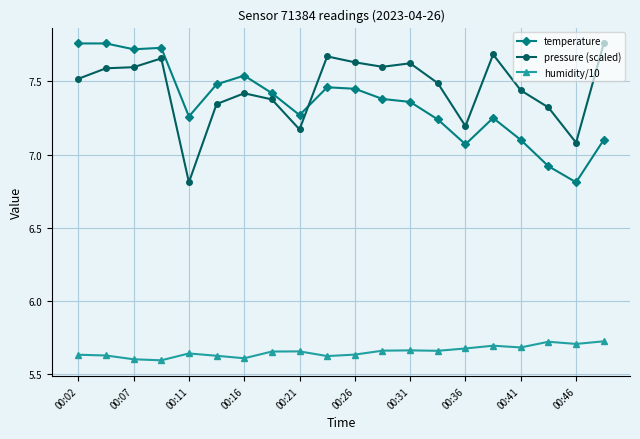

True or false: pressure (scaled) and humidity/10 intersect in this chart.

False